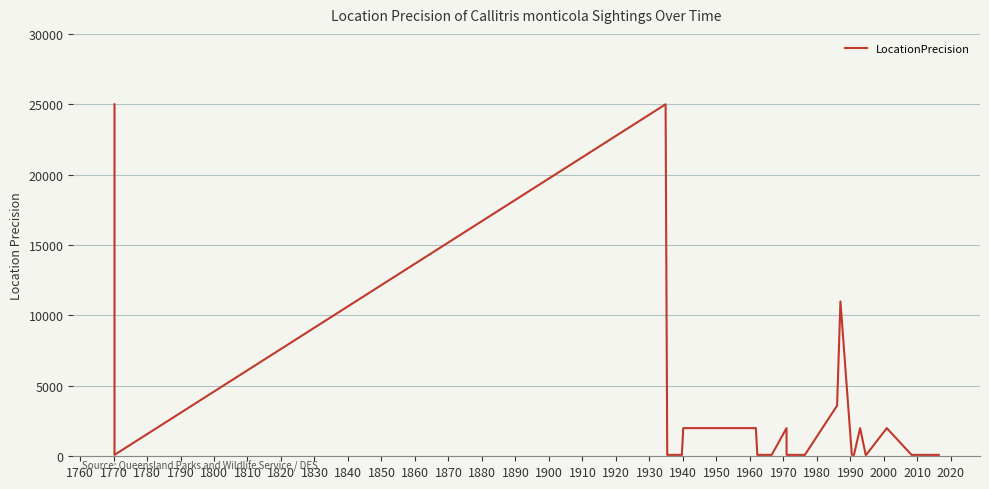

True or false: the data has more than 0 interior local peaks.

True